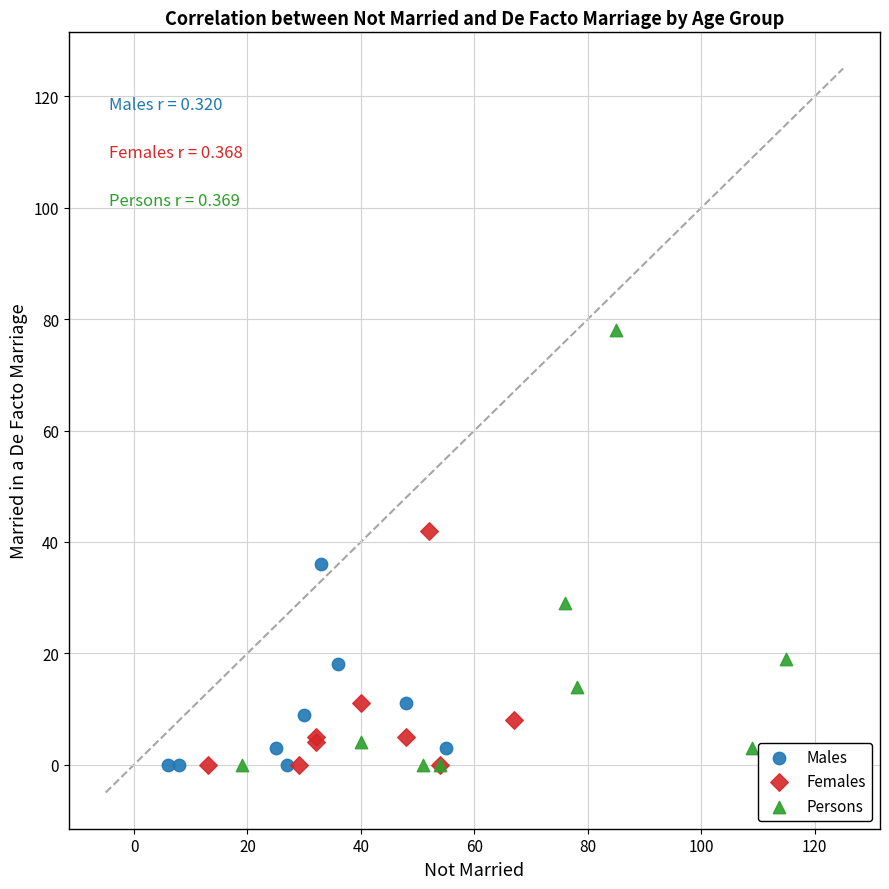

Which series reaches the maximum Y coordinate?

Persons